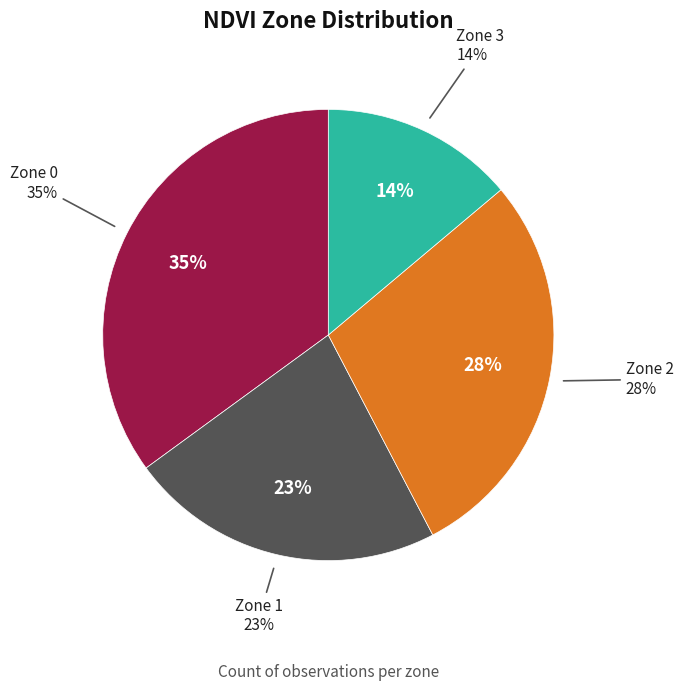

Is there any slice that represents more than half of the pie?

No